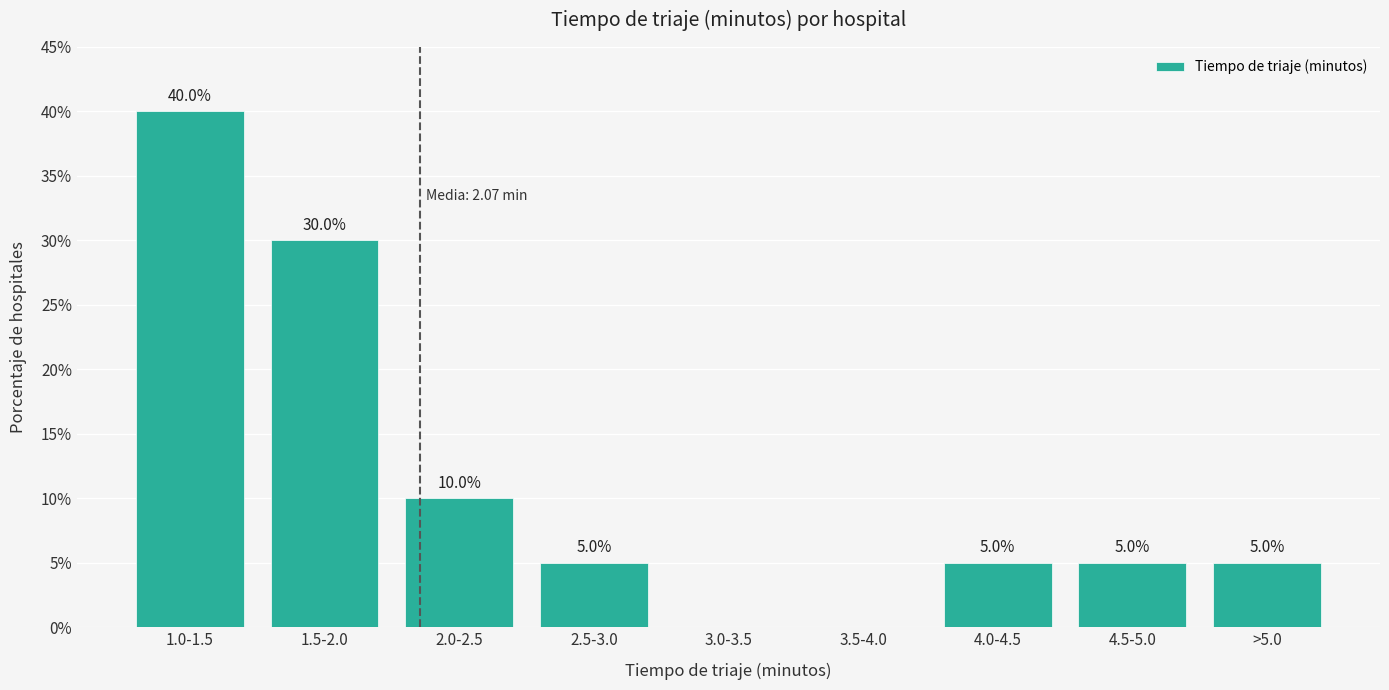

Reading left to right, what are all the values shown in this chart?

1.0-1.5=40	1.5-2.0=30	2.0-2.5=10	2.5-3.0=5	3.0-3.5=0	3.5-4.0=0	4.0-4.5=5	4.5-5.0=5	>5.0=5